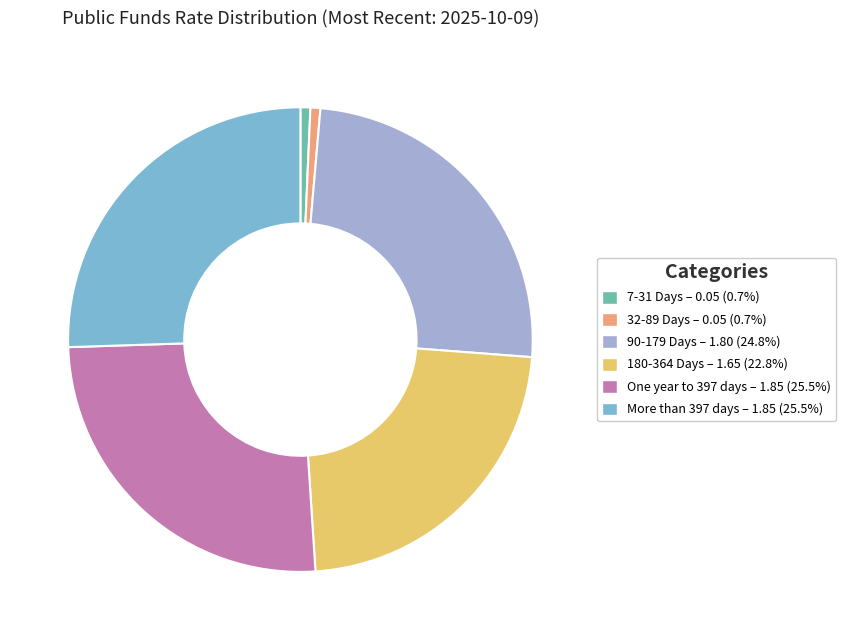

Combined, do 32-89 Days and One year to 397 days account for over 50%?

No